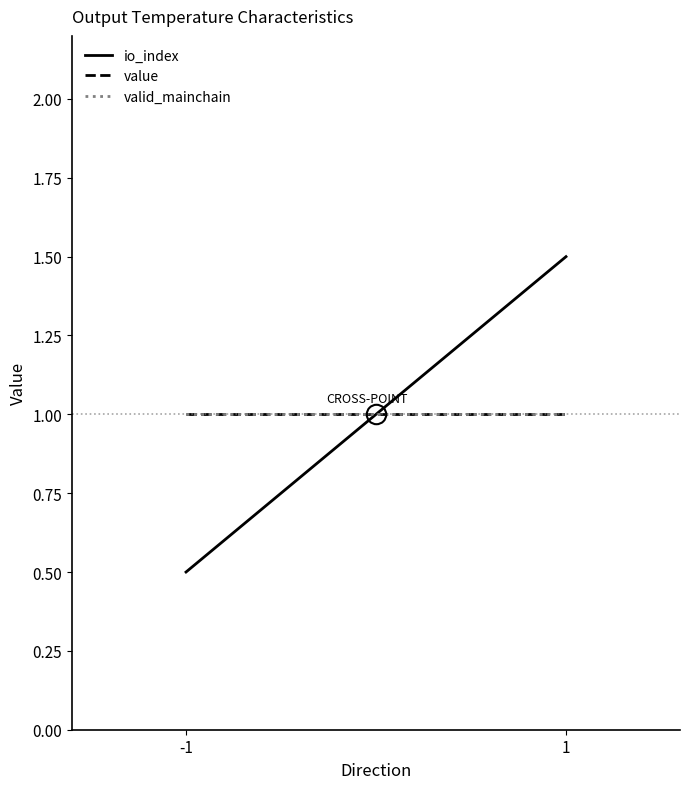

True or false: io_index has a value of 1.5 at 1.

True